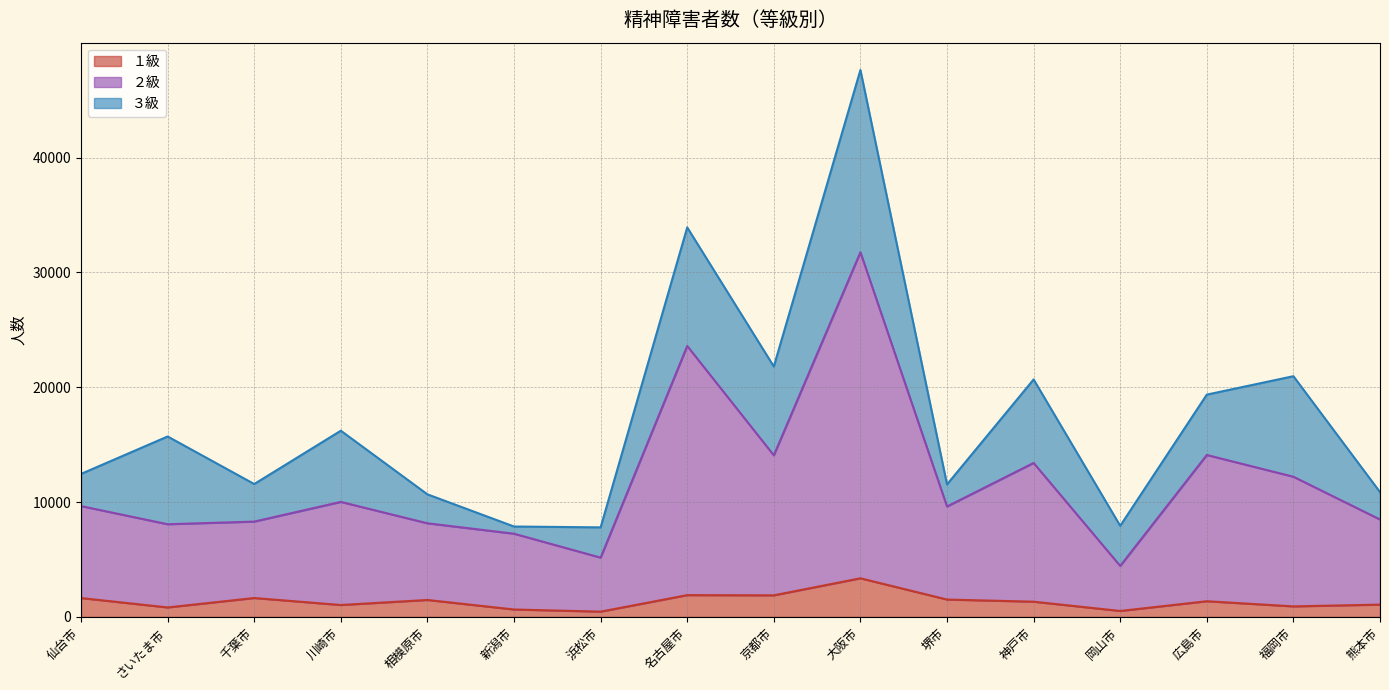

True or false: １級 has a value of 1895 at 名古屋市.

True